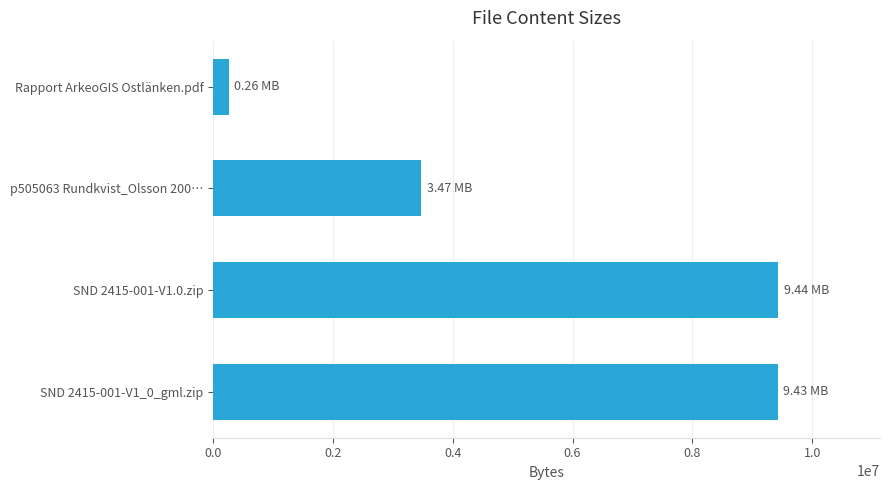

What is the sum of the values at Rapport ArkeoGIS Ostlänken.pdf and SND 2415-001-V1_0_gml.zip?

9682263